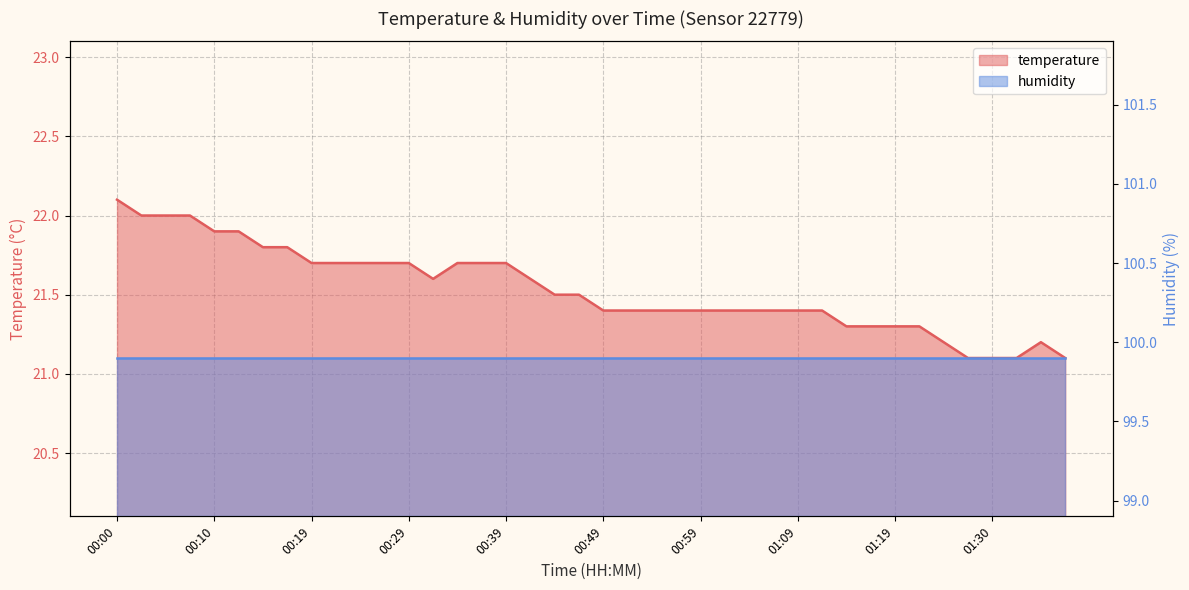

Reading left to right, list all the values displayed in this chart.

22.1	22.0	22.0	22.0	21.9	21.9	21.8	21.8	21.7	21.7	21.7	21.7	21.7	21.6	21.7	21.7	21.7	21.6	21.5	21.5	21.4	21.4	21.4	21.4	21.4	21.4	21.4	21.4	21.4	21.4	21.3	21.3	21.3	21.3	21.2	21.1	21.1	21.1	21.2	21.1